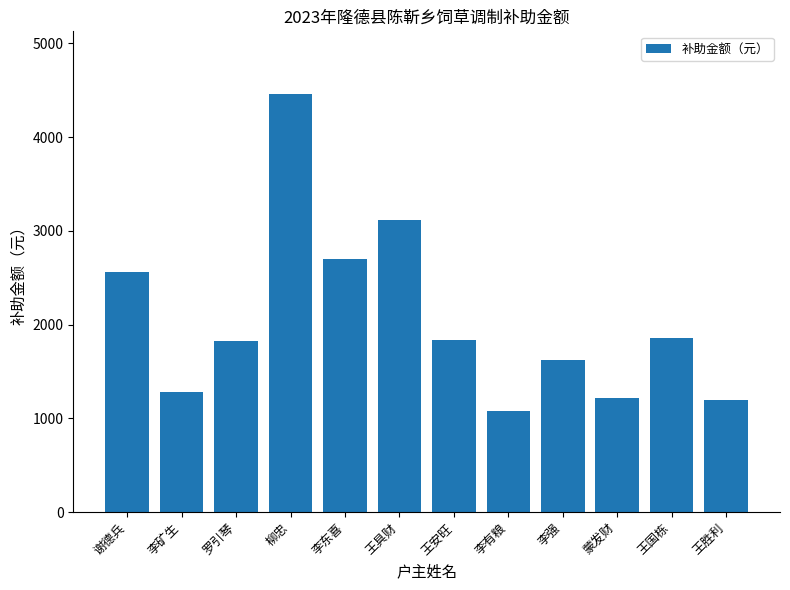

Is it true that the value at 李有粮 is 1080?

True